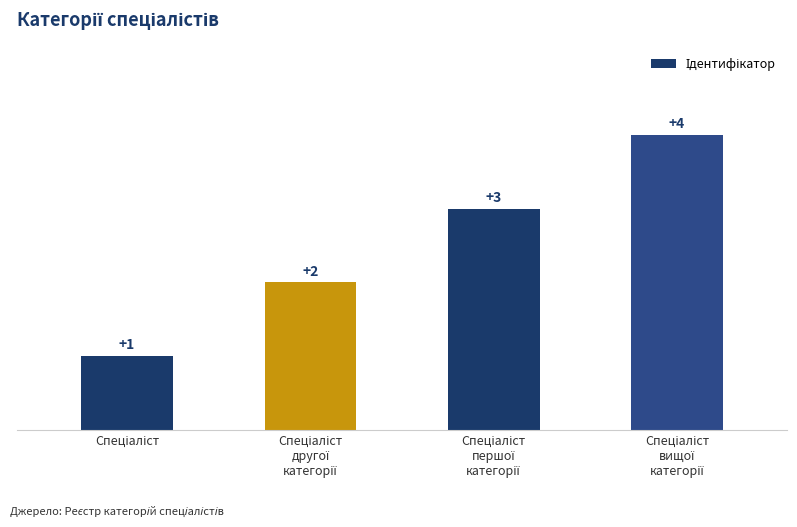

What is the value of the 3rd bar from the left?

3